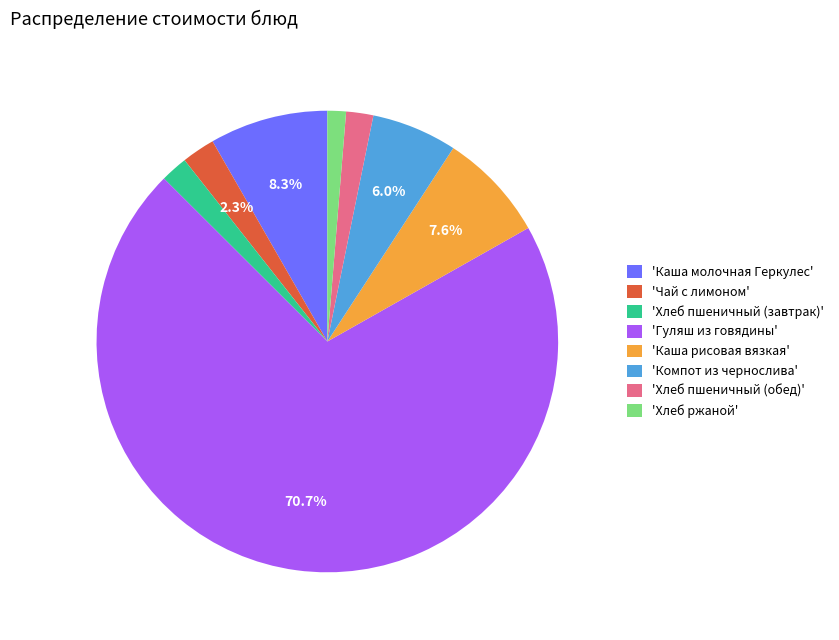

Between 'Хлеб ржаной' and 'Каша рисовая вязкая', which is larger?

'Каша рисовая вязкая'